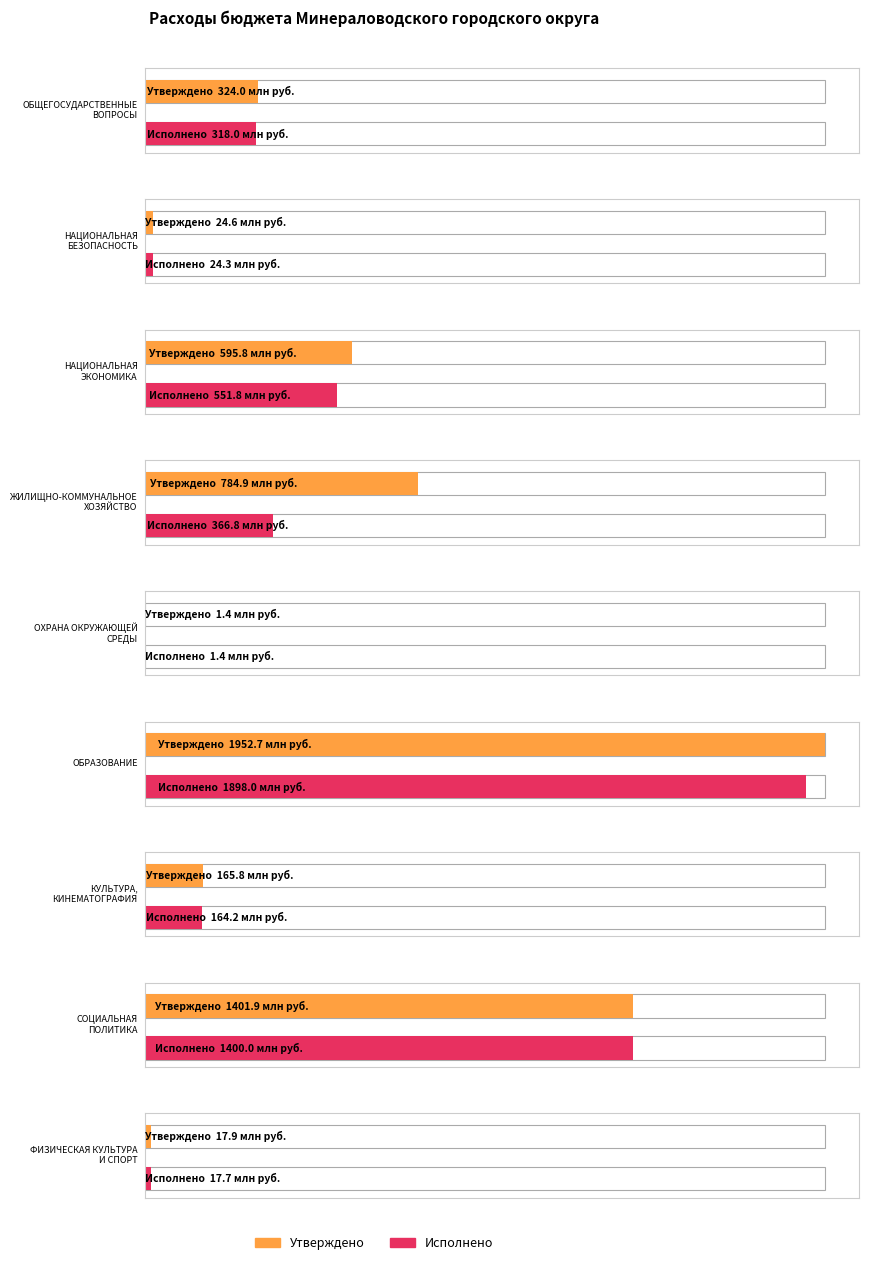

Is the value of Исполнено at КУЛЬТУРА,
КИНЕМАТОГРАФИЯ greater than the value of Утверждено at ОБРАЗОВАНИЕ?

No